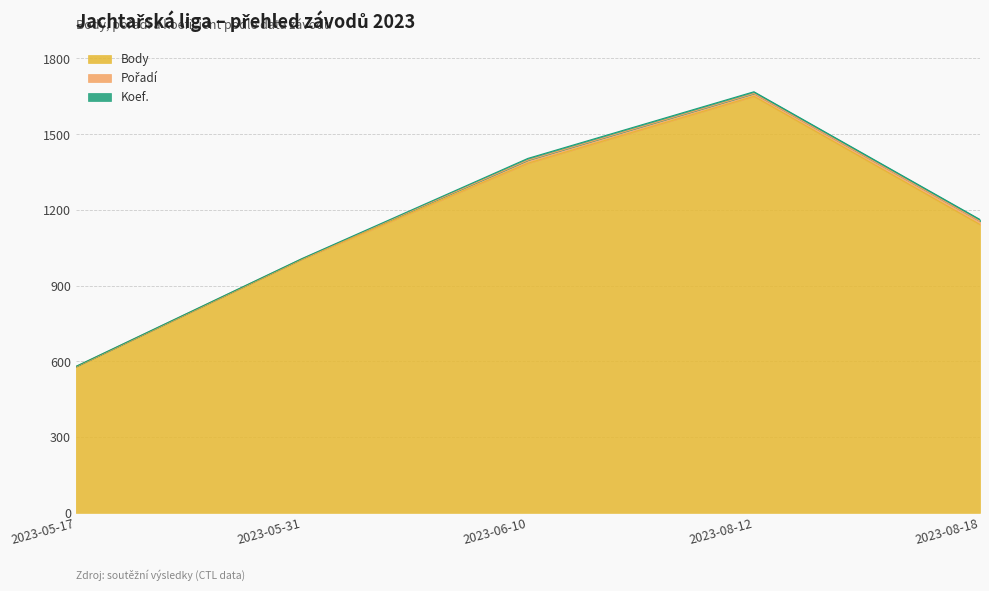

True or false: Body has more than 1 points higher than both neighbors.

False